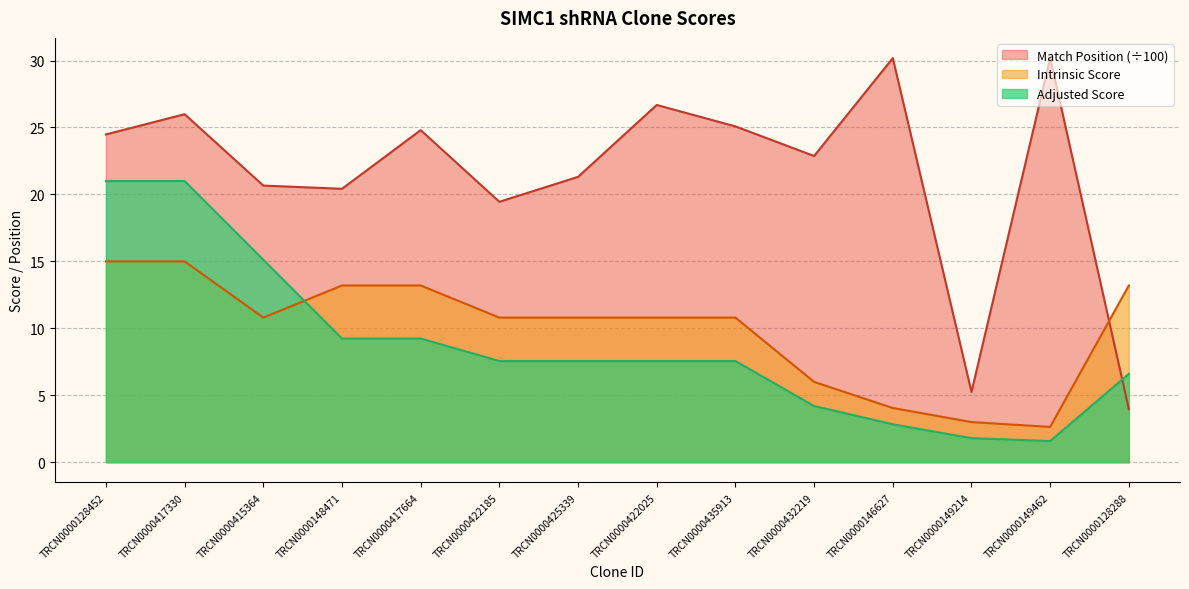

Which series has the widest spread of values?

Match Position (÷100)